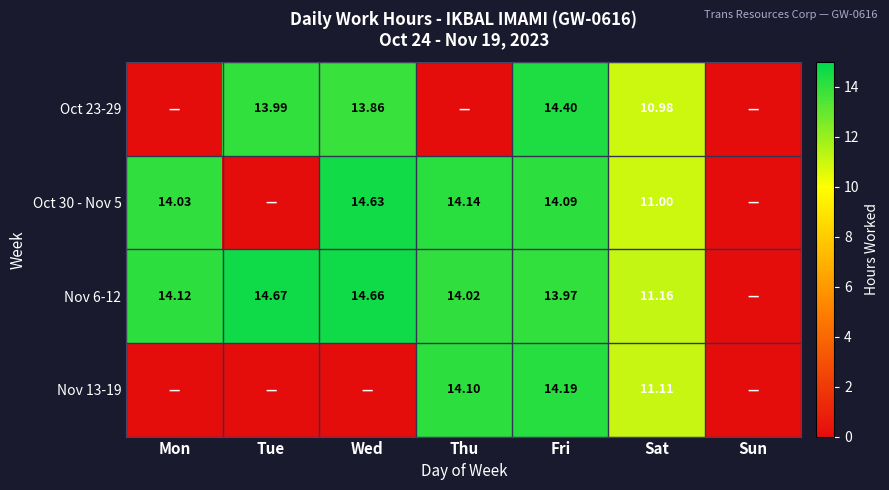

Is the value of Oct 30 - Nov 5 at Mon greater than the value of Nov 13-19 at Sat?

Yes